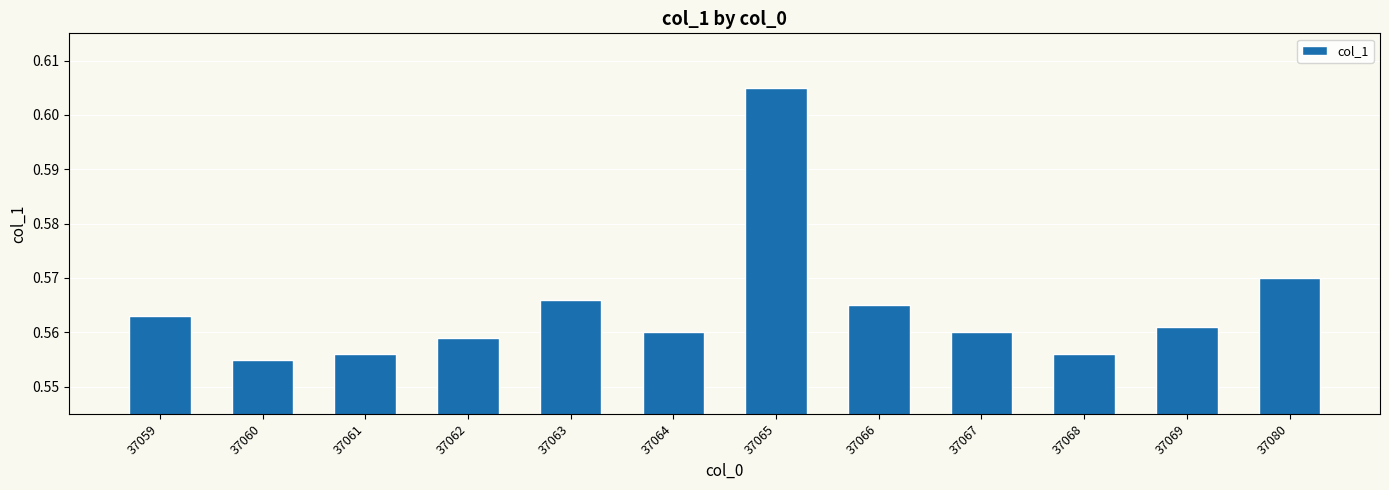

Between 37061 and 37066, which is larger?

37066